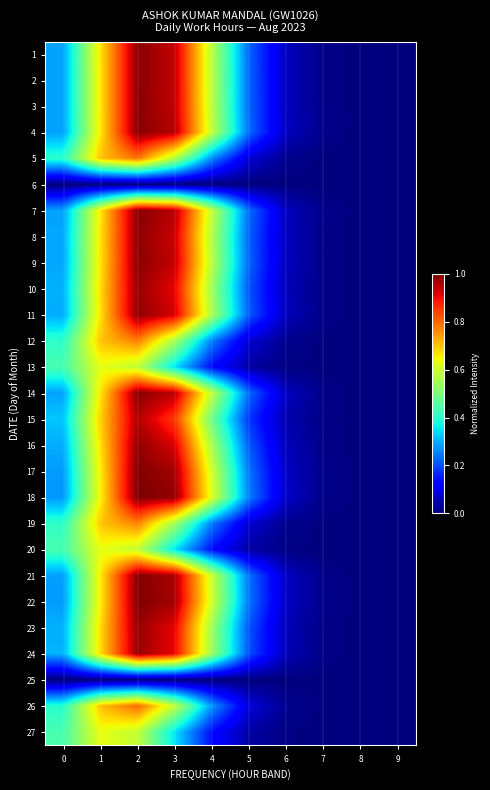

Reading left to right, transcribe all the data shown in this chart.

1: 0=0.3	1=0.7	2=1.0	3=0.9	4=0.6	5=0.2	6=0.1	7=0.0	8=0.0	9=0.0
2: 0=0.3	1=0.7	2=1.0	3=0.9	4=0.6	5=0.2	6=0.1	7=0.0	8=0.0	9=0.0
3: 0=0.3	1=0.7	2=1.0	3=0.9	4=0.6	5=0.2	6=0.1	7=0.0	8=0.0	9=0.0
4: 0=0.3	1=0.7	2=1.0	3=1.0	4=0.6	5=0.2	6=0.1	7=0.0	8=0.0	9=0.0
5: 0=0.4	1=0.7	2=0.8	3=0.6	4=0.3	5=0.1	6=0.0	7=0.0	8=0.0	9=0.0
6: 0=0.0	1=0.0	2=0.0	3=0.0	4=0.0	5=0.0	6=0.0	7=0.0	8=0.0	9=0.0
7: 0=0.3	1=0.7	2=1.0	3=0.9	4=0.6	5=0.2	6=0.1	7=0.0	8=0.0	9=0.0
8: 0=0.3	1=0.7	2=1.0	3=0.9	4=0.6	5=0.2	6=0.1	7=0.0	8=0.0	9=0.0
9: 0=0.3	1=0.7	2=1.0	3=0.9	4=0.6	5=0.2	6=0.1	7=0.0	8=0.0	9=0.0
10: 0=0.3	1=0.7	2=1.0	3=0.9	4=0.5	5=0.2	6=0.1	7=0.0	8=0.0	9=0.0
11: 0=0.3	1=0.7	2=1.0	3=0.9	4=0.6	5=0.2	6=0.1	7=0.0	8=0.0	9=0.0
12: 0=0.4	1=0.7	2=0.8	3=0.5	4=0.2	5=0.1	6=0.0	7=0.0	8=0.0	9=0.0
13: 0=0.4	1=0.6	2=0.6	3=0.3	4=0.1	5=0.0	6=0.0	7=0.0	8=0.0	9=0.0
14: 0=0.3	1=0.7	2=1.0	3=0.9	4=0.6	5=0.2	6=0.1	7=0.0	8=0.0	9=0.0
15: 0=0.3	1=0.7	2=1.0	3=0.8	4=0.5	5=0.2	6=0.0	7=0.0	8=0.0	9=0.0
16: 0=0.3	1=0.7	2=1.0	3=0.9	4=0.6	5=0.2	6=0.1	7=0.0	8=0.0	9=0.0
17: 0=0.3	1=0.7	2=1.0	3=1.0	4=0.6	5=0.2	6=0.1	7=0.0	8=0.0	9=0.0
18: 0=0.3	1=0.7	2=1.0	3=1.0	4=0.6	5=0.2	6=0.1	7=0.0	8=0.0	9=0.0
19: 0=0.4	1=0.7	2=0.8	3=0.5	4=0.2	5=0.1	6=0.0	7=0.0	8=0.0	9=0.0
20: 0=0.4	1=0.6	2=0.6	3=0.3	4=0.1	5=0.0	6=0.0	7=0.0	8=0.0	9=0.0
21: 0=0.3	1=0.7	2=1.0	3=1.0	4=0.6	5=0.2	6=0.1	7=0.0	8=0.0	9=0.0
22: 0=0.3	1=0.7	2=1.0	3=1.0	4=0.6	5=0.2	6=0.1	7=0.0	8=0.0	9=0.0
23: 0=0.3	1=0.7	2=1.0	3=0.9	4=0.5	5=0.2	6=0.1	7=0.0	8=0.0	9=0.0
24: 0=0.3	1=0.7	2=1.0	3=0.9	4=0.5	5=0.2	6=0.0	7=0.0	8=0.0	9=0.0
25: 0=0.0	1=0.0	2=0.0	3=0.0	4=0.0	5=0.0	6=0.0	7=0.0	8=0.0	9=0.0
26: 0=0.4	1=0.7	2=0.8	3=0.6	4=0.3	5=0.1	6=0.0	7=0.0	8=0.0	9=0.0
27: 0=0.4	1=0.6	2=0.6	3=0.3	4=0.1	5=0.0	6=0.0	7=0.0	8=0.0	9=0.0